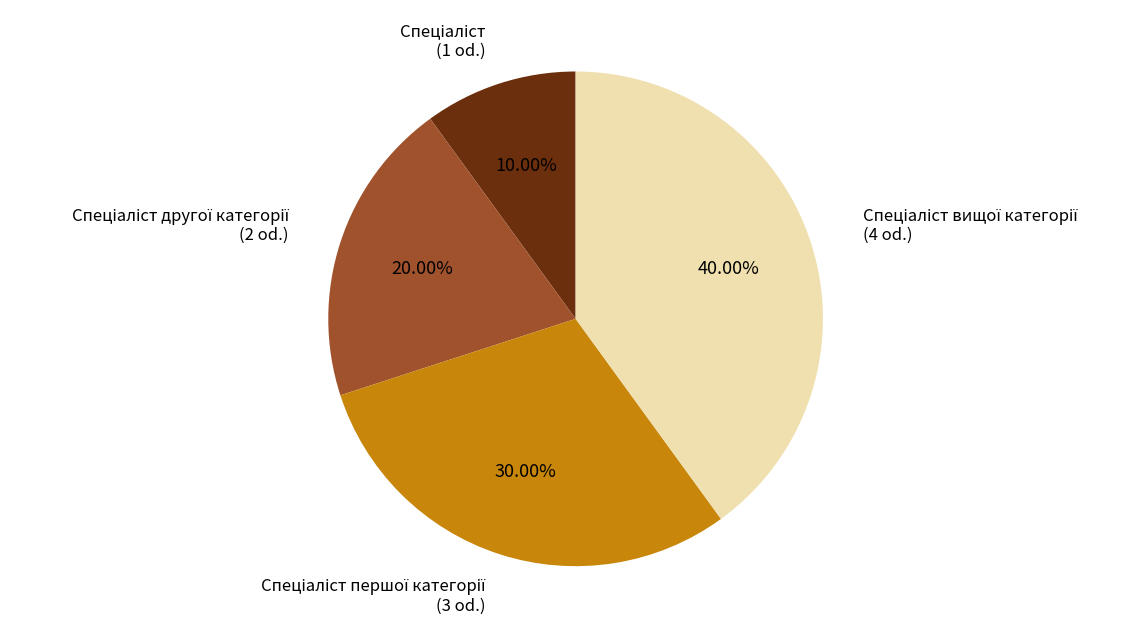

Is there any slice that represents more than half of the pie?

No